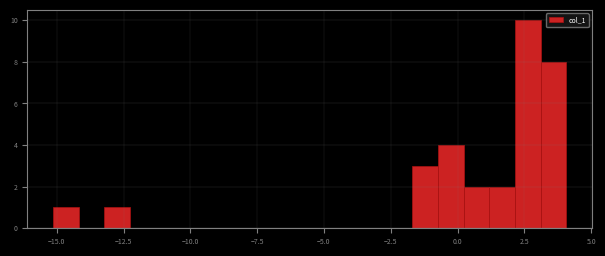

Around what value on the x-axis is the tallest bar? Give the approximate position of its centre, as read against the axis.

2.5